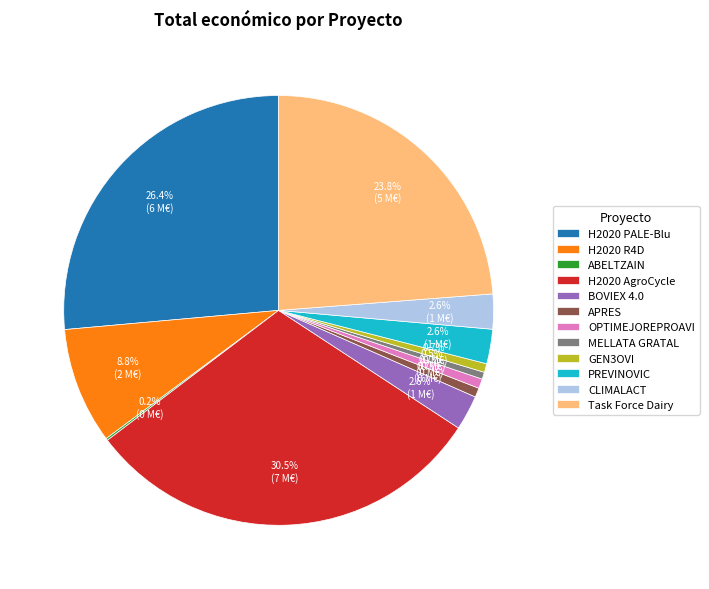

To the nearest percent, what is the combined percentage of CLIMALACT and APRES?

3%